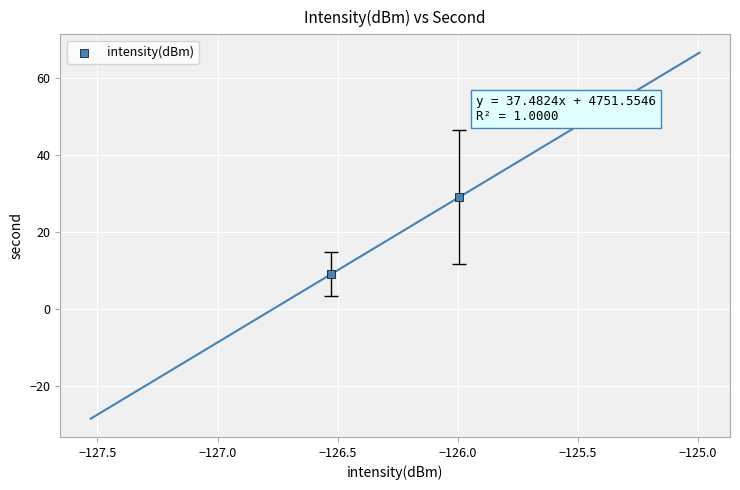

What is the range of Y values (max minus min)?

20